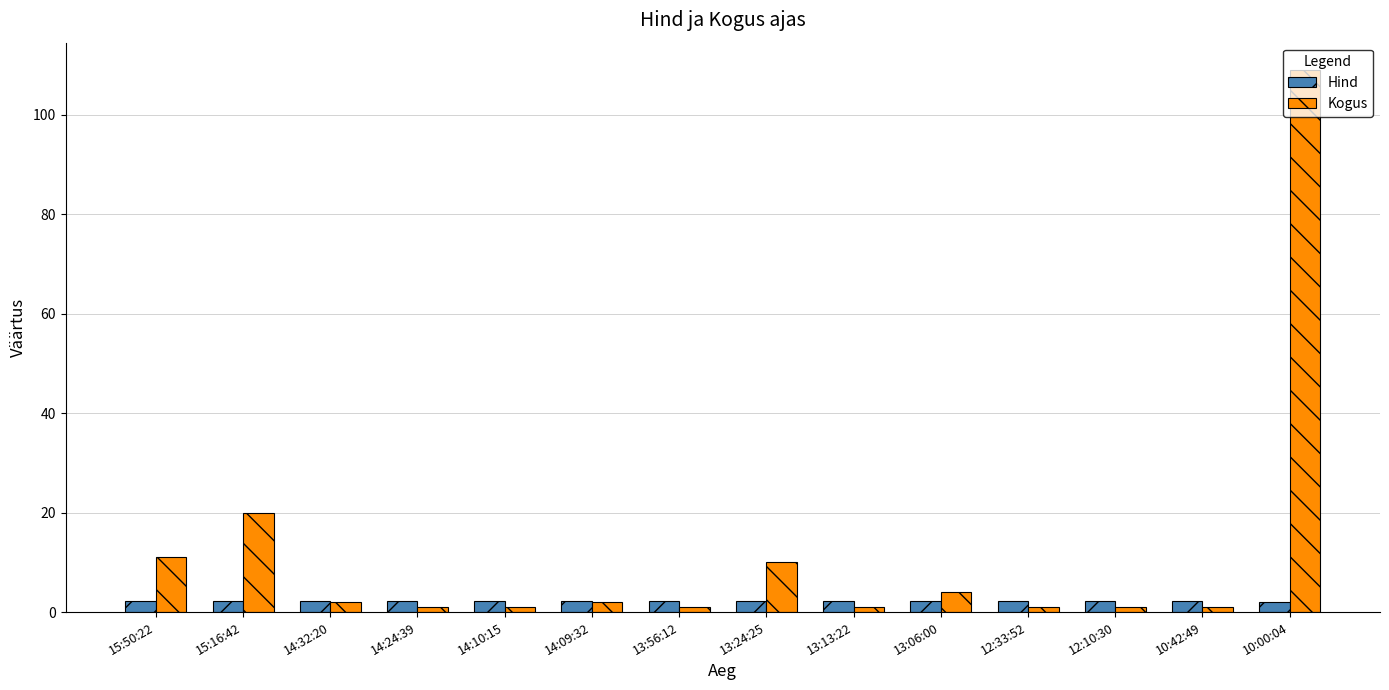

What is the sum of the Kogus values at 13:06:00 and 14:09:32?

6.0